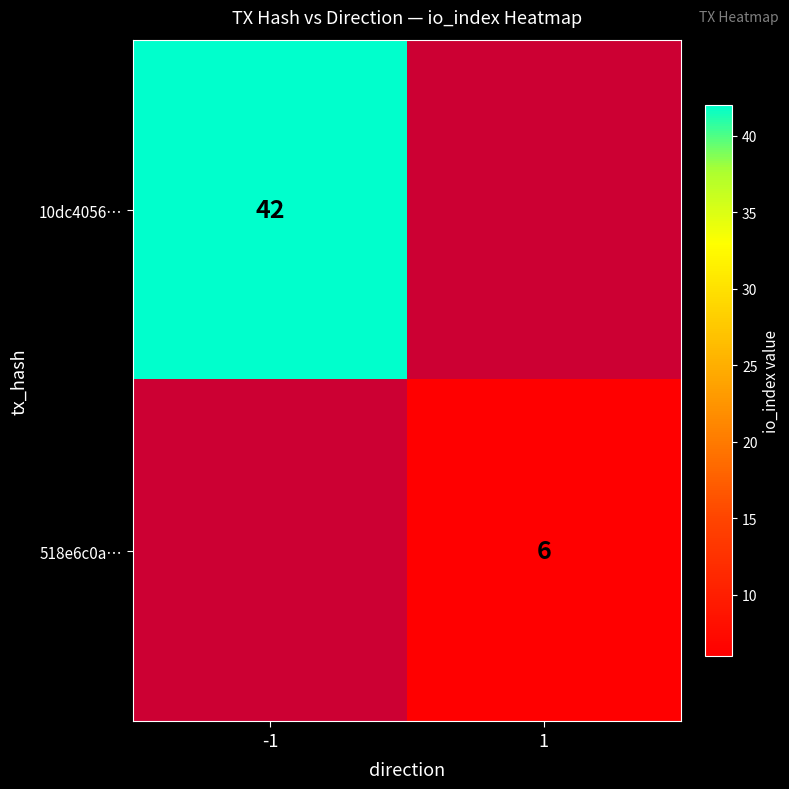

The 10dc4056… series shows 25 at -1. True or false?

False